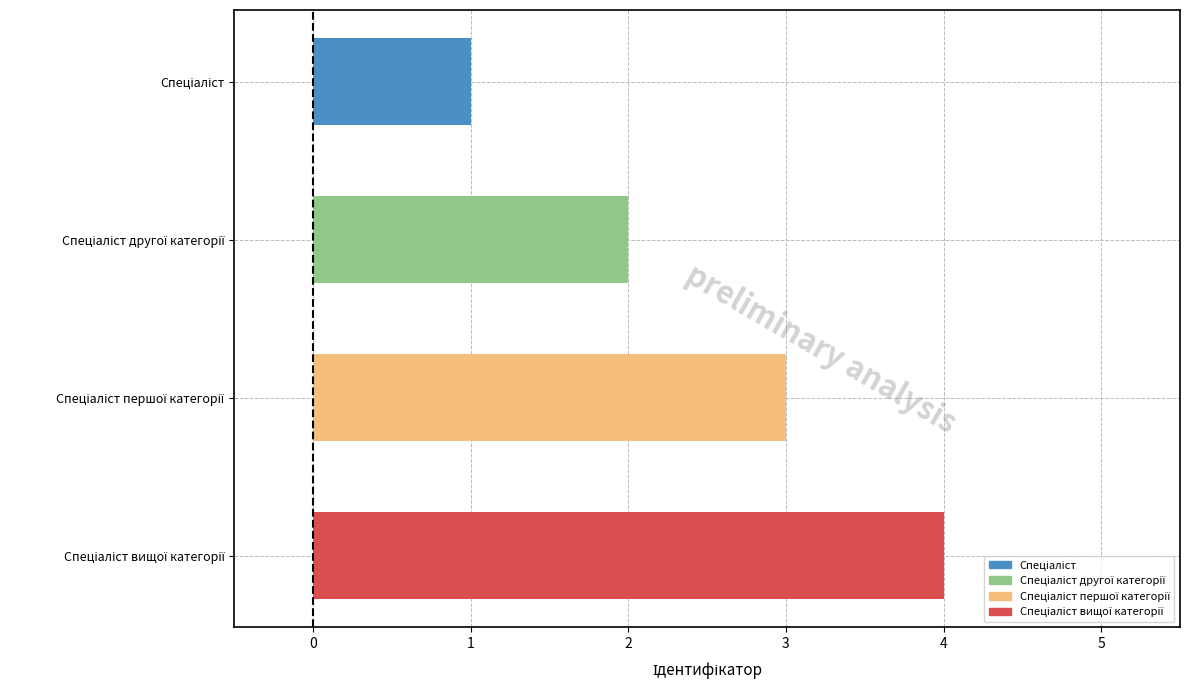

What is the sum of all values?

10